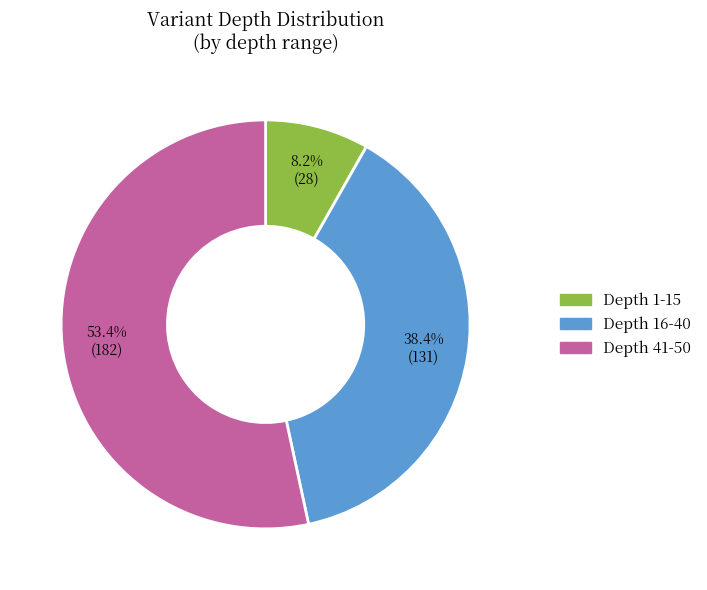

Which has a higher value, Depth 16-40 or Depth 1-15?

Depth 16-40